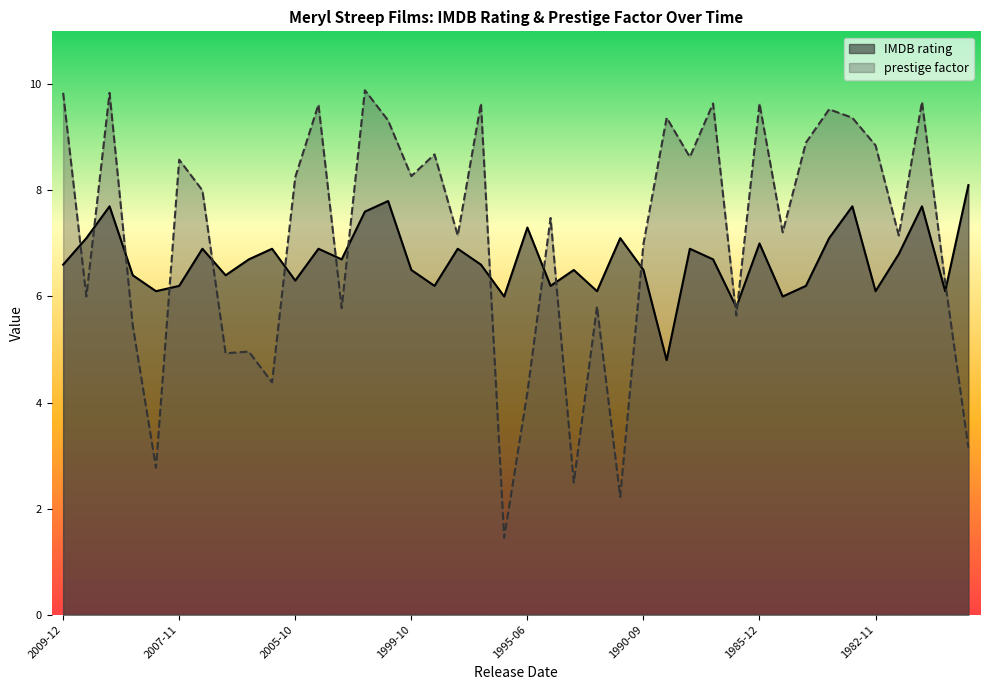

Between 2004-12-17 and 1979-04-25, which series saw the biggest shift?

prestige factor